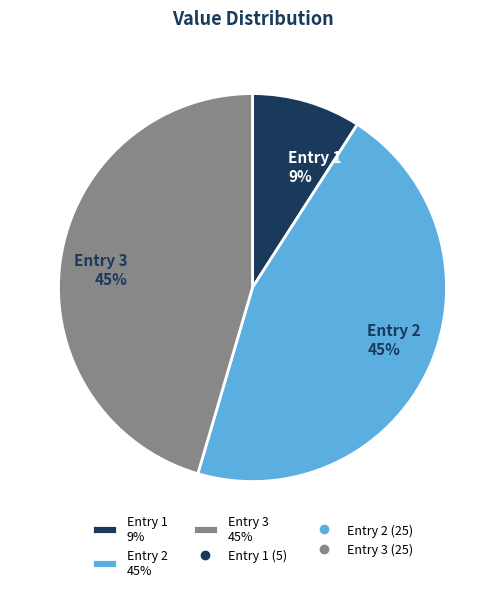

Count the number of slices in the pie.

3